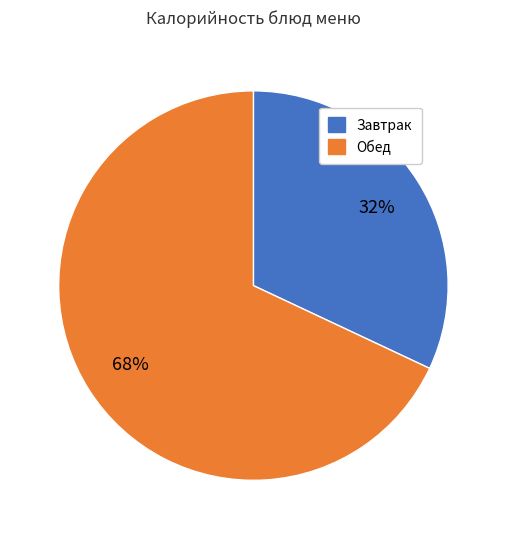

To the nearest percent, what is the average slice percentage?

50%